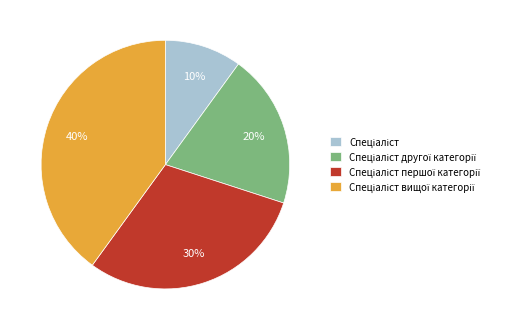

Is there a majority slice in this chart?

No